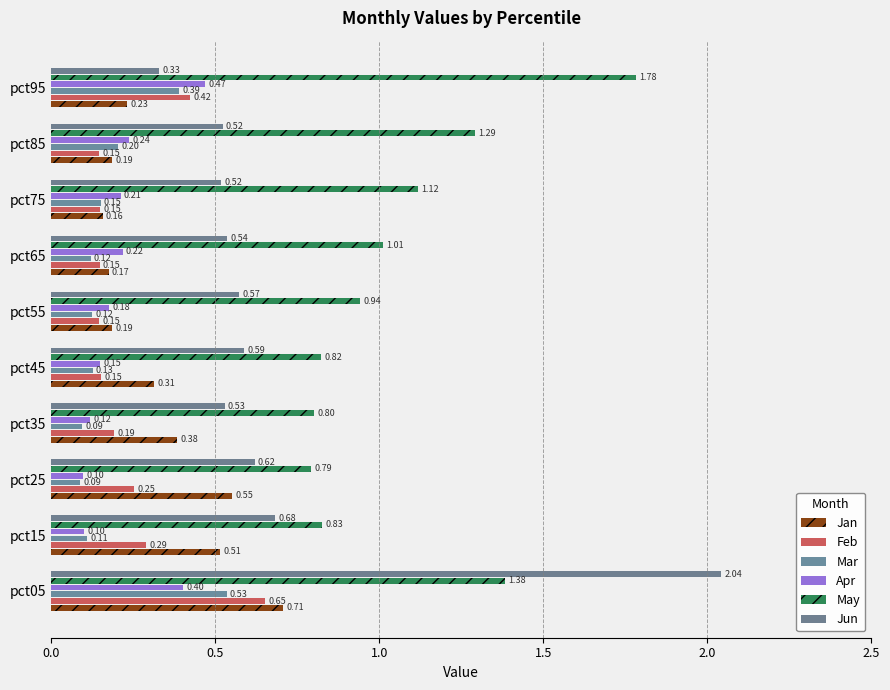

How many data points does each series have?

10